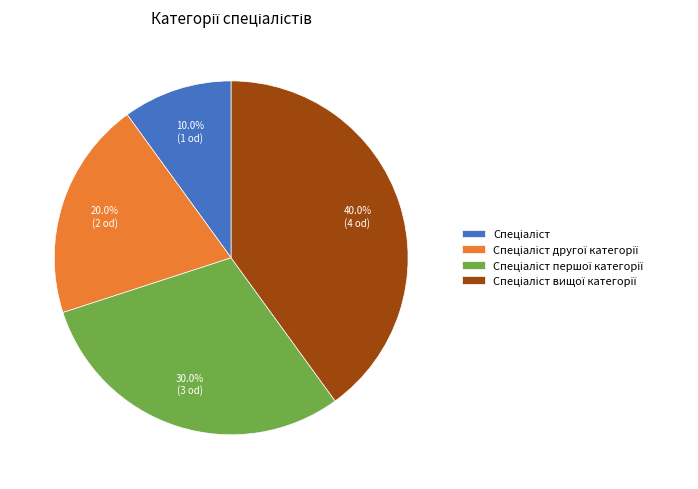

Is there a majority slice in this chart?

No